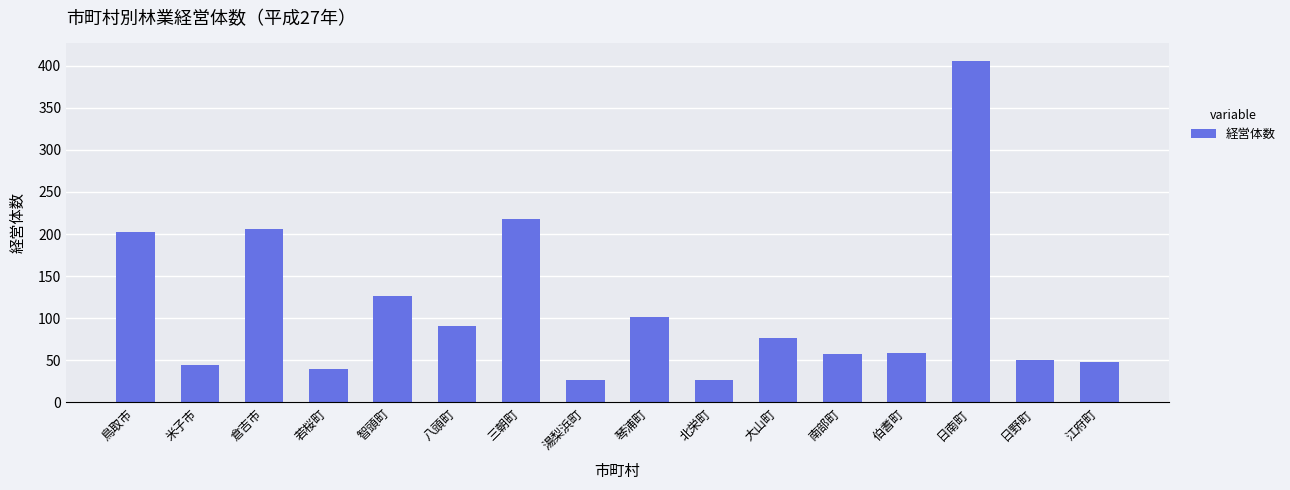

What is the change in value from 八頭町 to 江府町?

-43